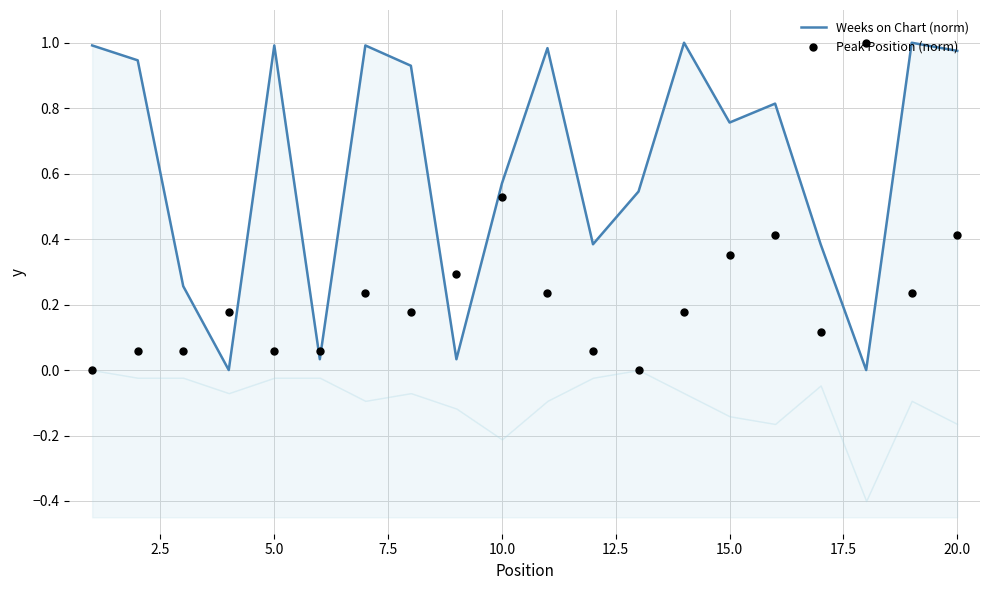

Which series reaches the maximum Y coordinate?

Weeks on Chart (norm)